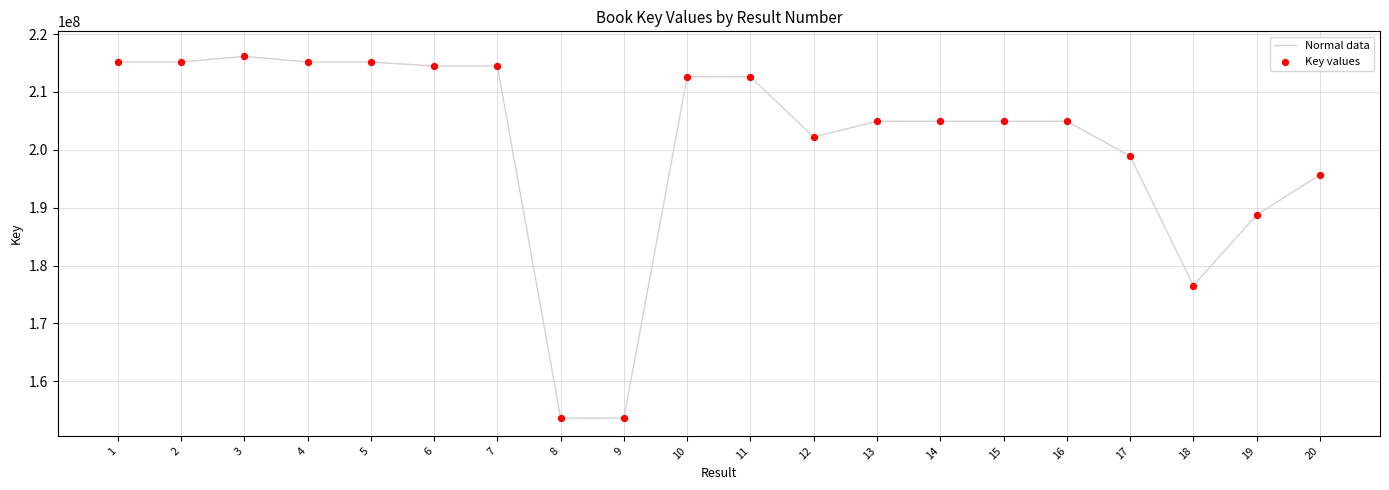

What is the minimum value shown in the chart?

153628057